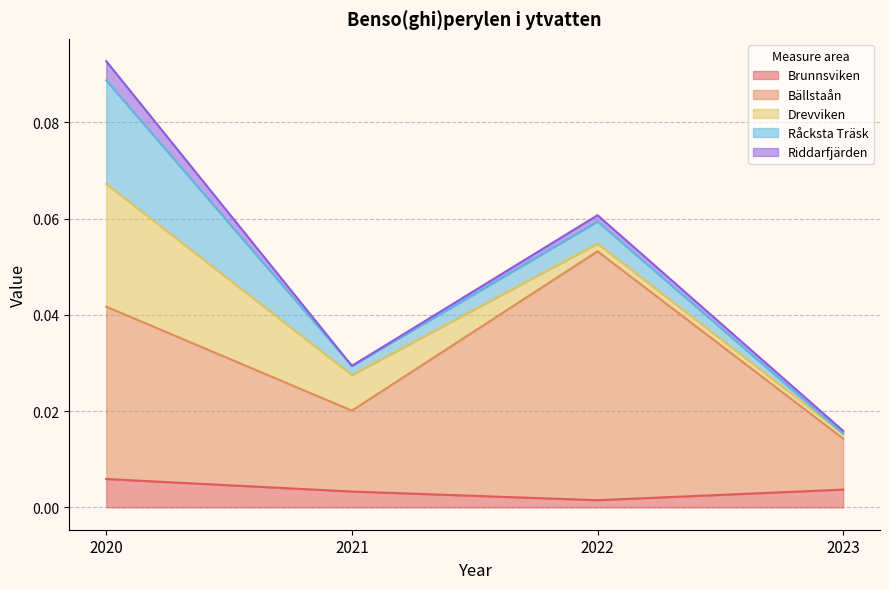

Reading right to left, transcribe all the data shown in this chart.

Brunnsviken: 2023=0.0	2022=0.0	2021=0.0	2020=0.0
Bällstaån: 2023=0.0	2022=0.1	2021=0.0	2020=0.0
Drevviken: 2023=0.0	2022=0.0	2021=0.0	2020=0.0
Råcksta Träsk: 2023=0.0	2022=0.0	2021=0.0	2020=0.0
Riddarfjärden: 2023=0.0	2022=0.0	2021=0.0	2020=0.0